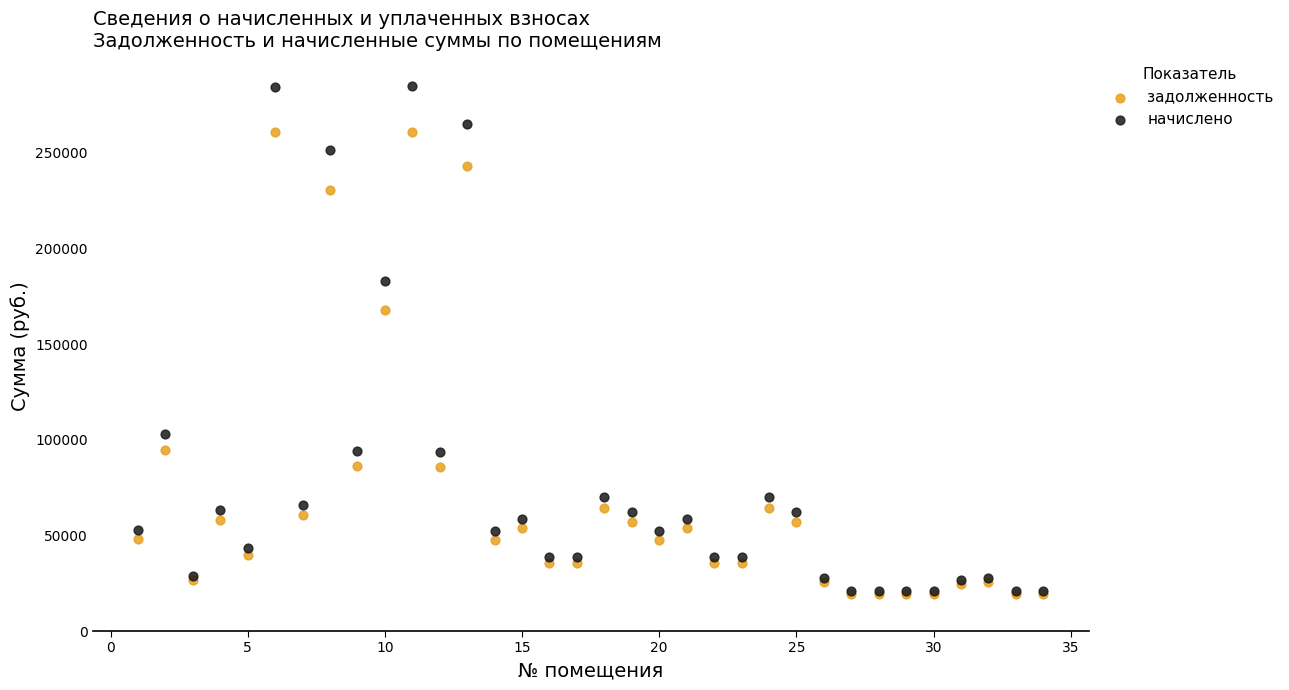

What are all the series names shown in the legend?

задолженность, начислено